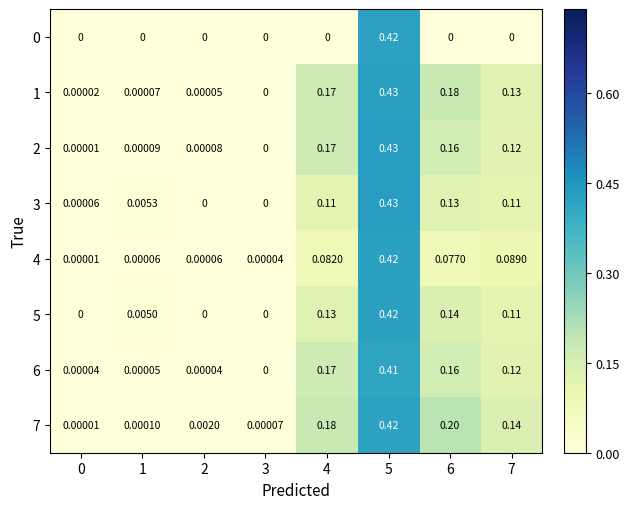

At which category is the sum across all series the highest?

5